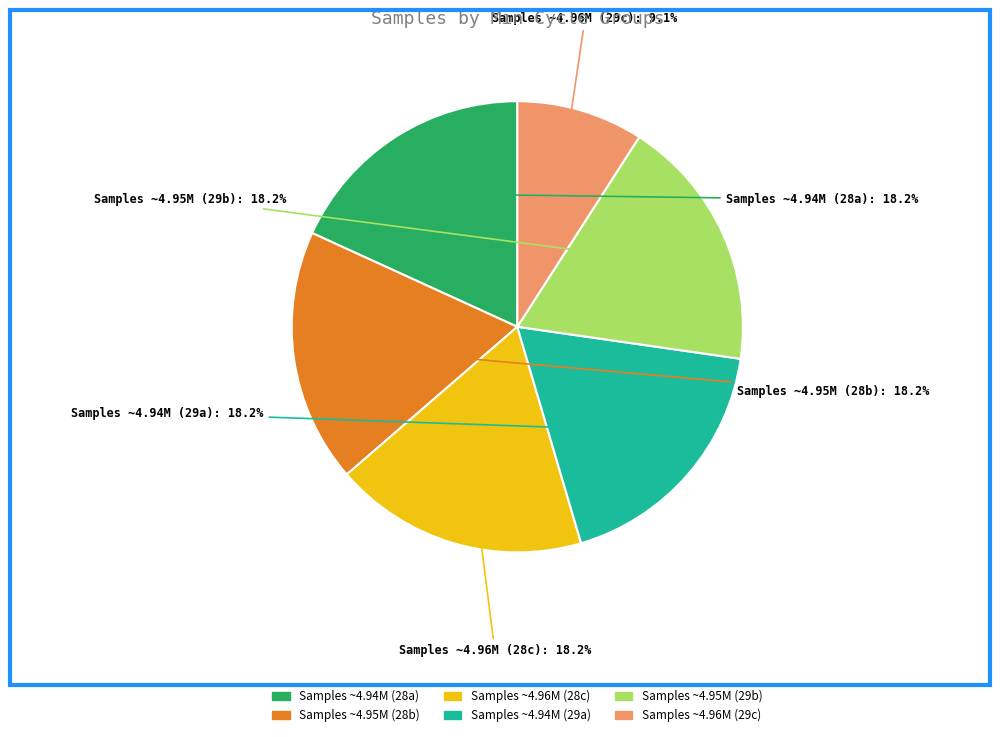

Is there any slice that represents more than half of the pie?

No